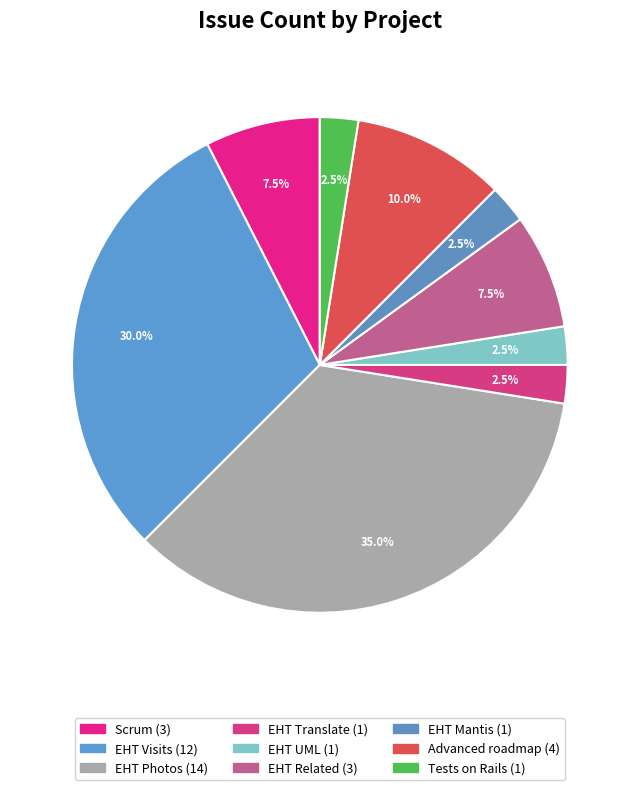

What is the change in value from EHT UML to EHT Related?

+2